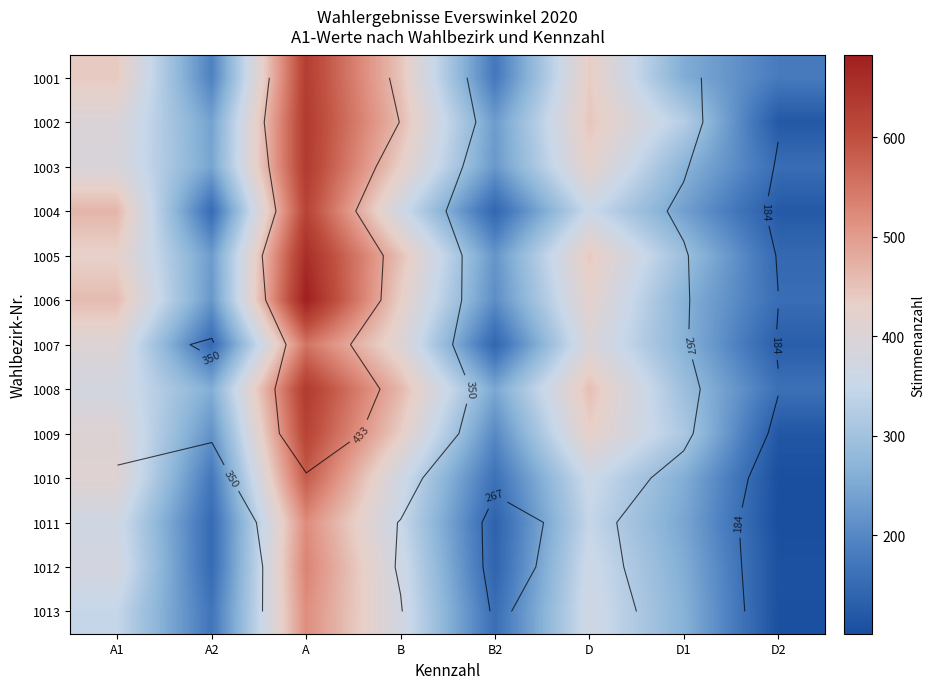

What is the difference between the 1010 values at D1 and A2?

84